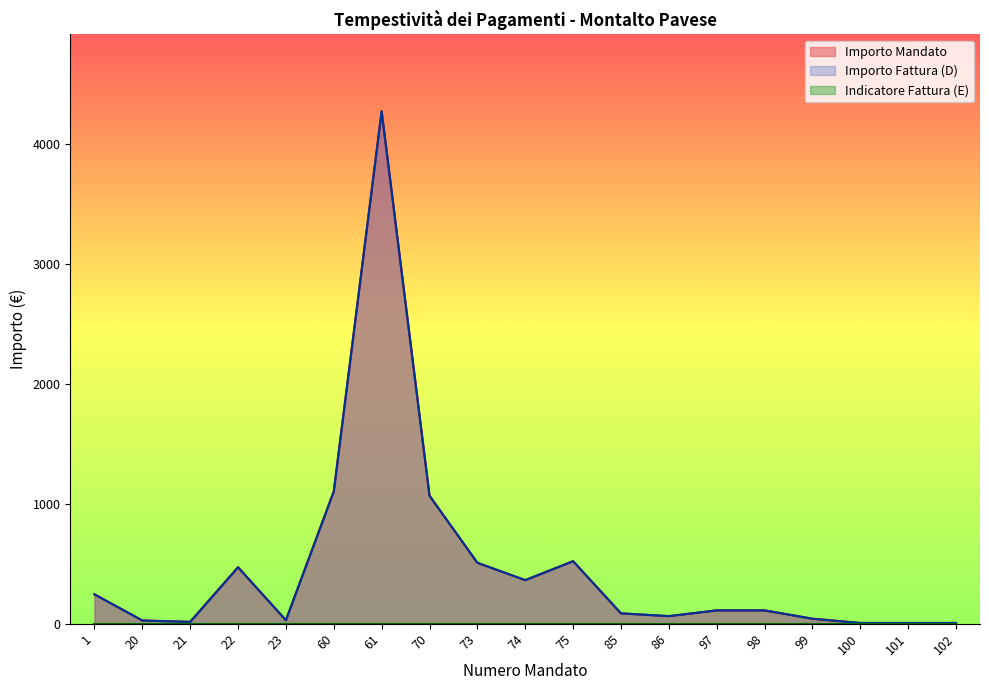

Does the chart have visible grid lines?

No